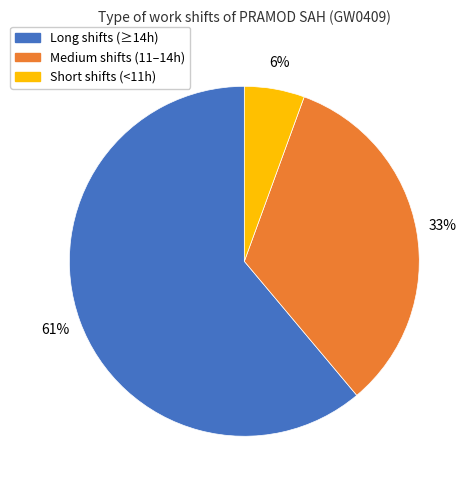

To the nearest percent, what is the average slice percentage?

33%